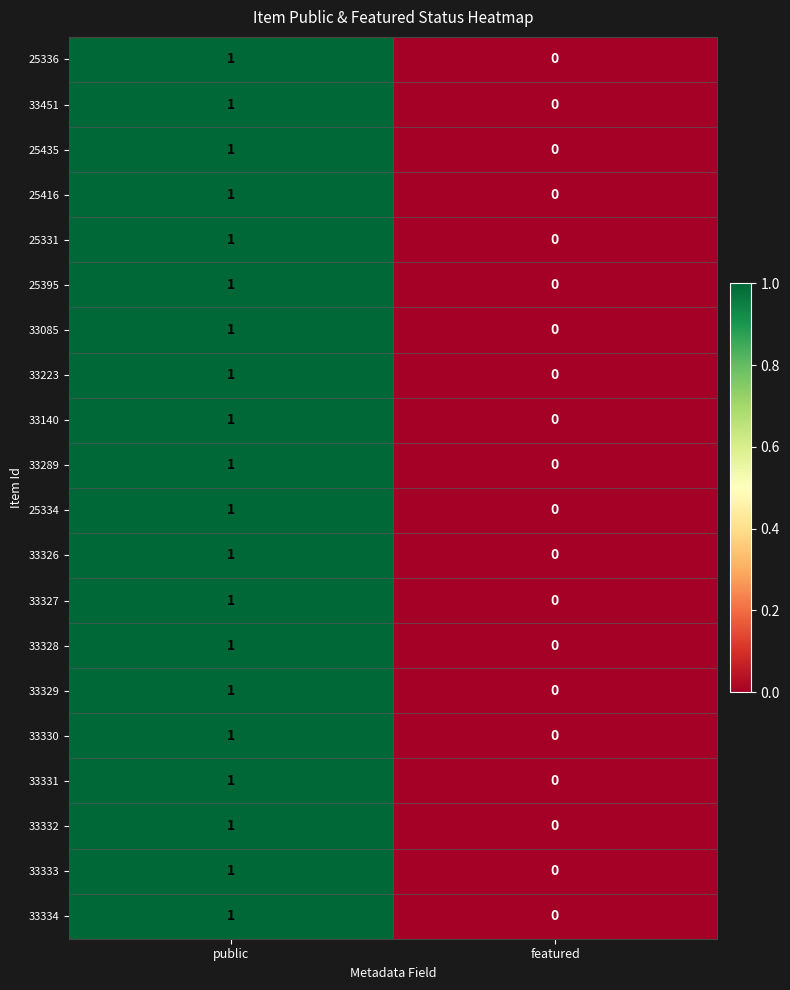

List the labels in order of 25416 value, largest first.

public, featured